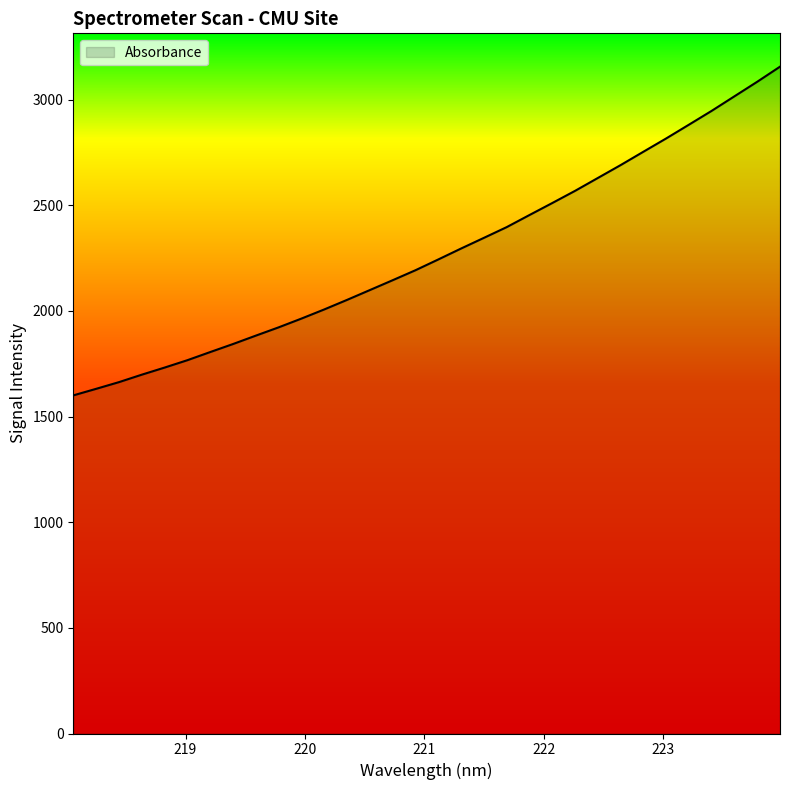

What is the difference between the maximum and minimum values?

1555.5